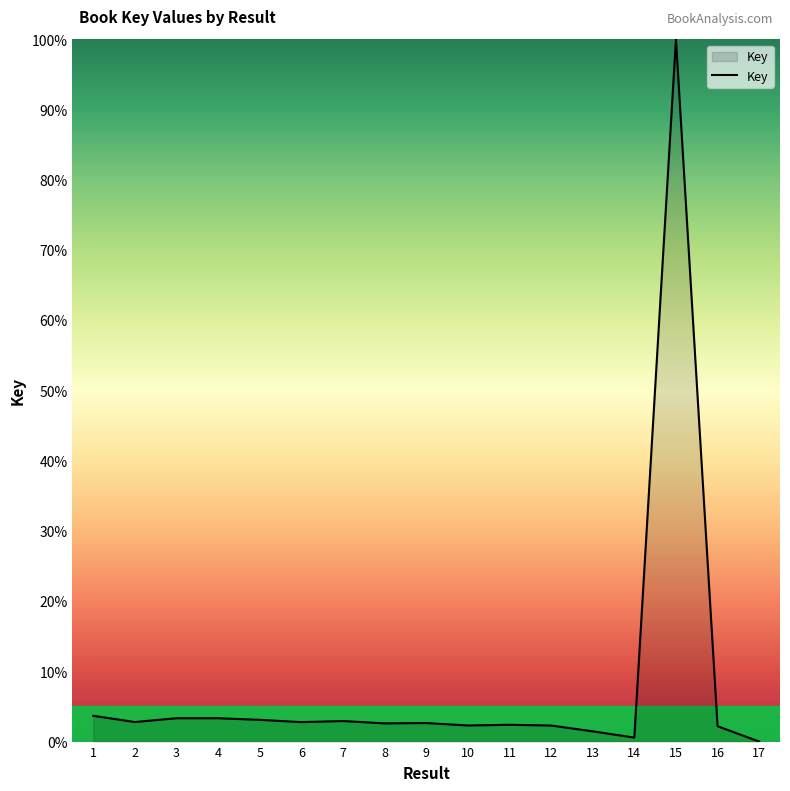

How many lines are shown in the chart?

1